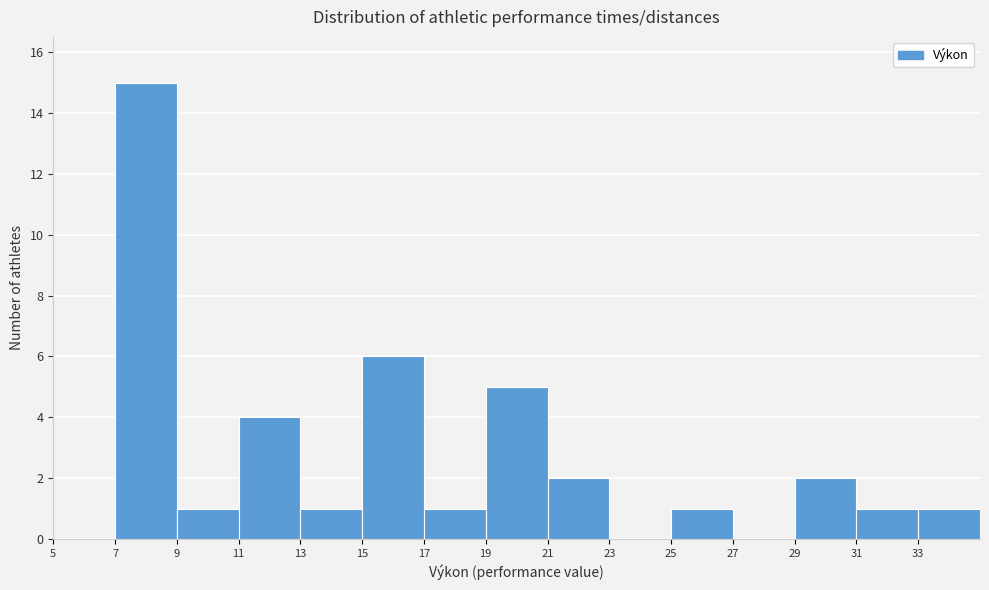

Which range on the x-axis has the tallest bar?

7 to 9